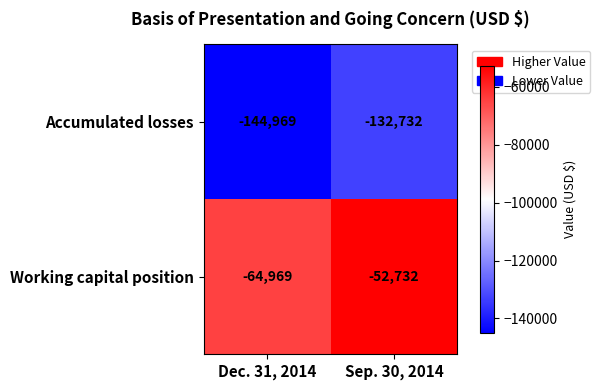

Which series has the largest total across all categories?

Working capital position